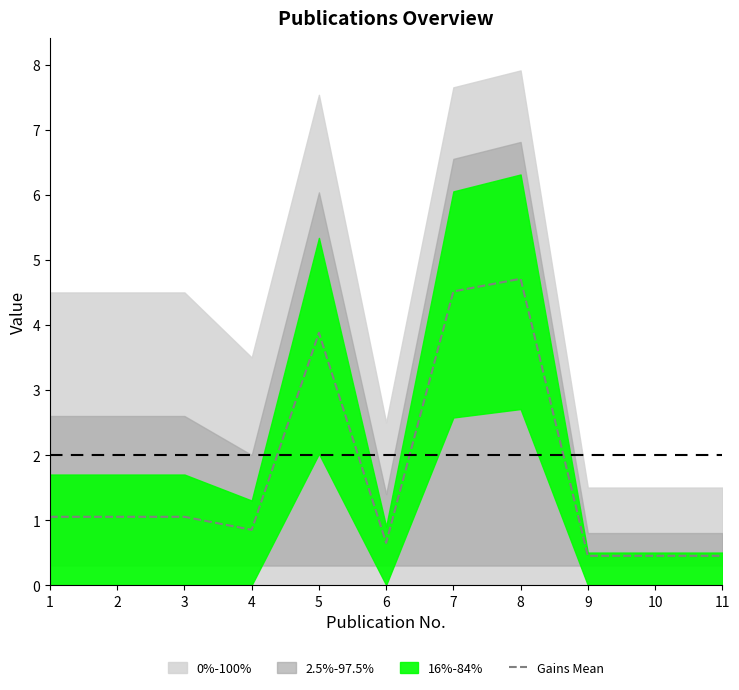

At which label does the data first exceed 1?

1